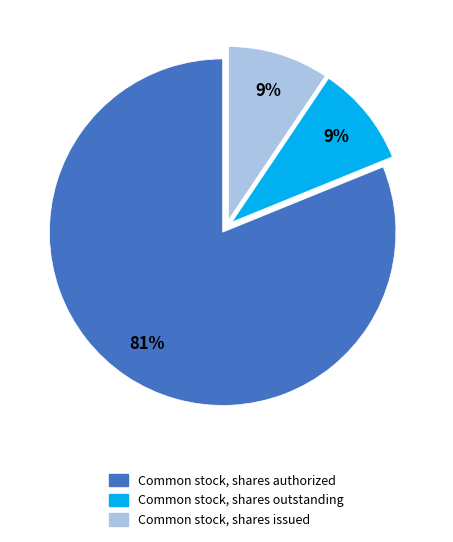

To the nearest percent, what percentage of the pie is Common stock, shares outstanding?

9%